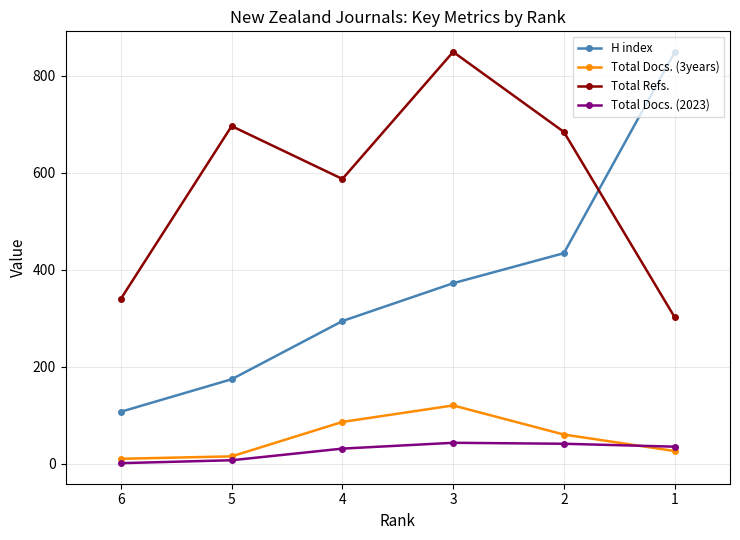

True or false: Total Docs. (2023) and Total Docs. (3years) cross at least once.

True